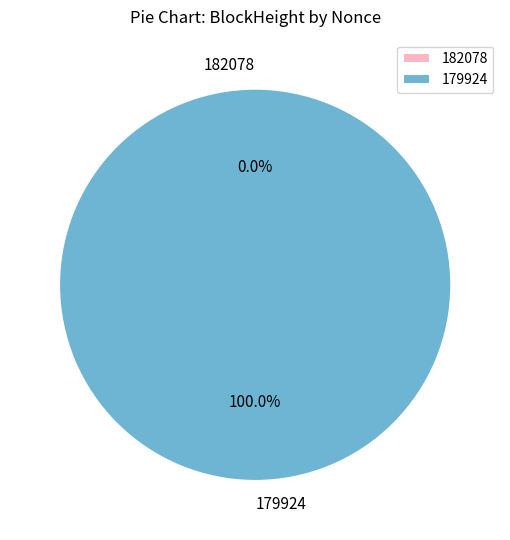

What is the smallest slice in the pie chart?

182078